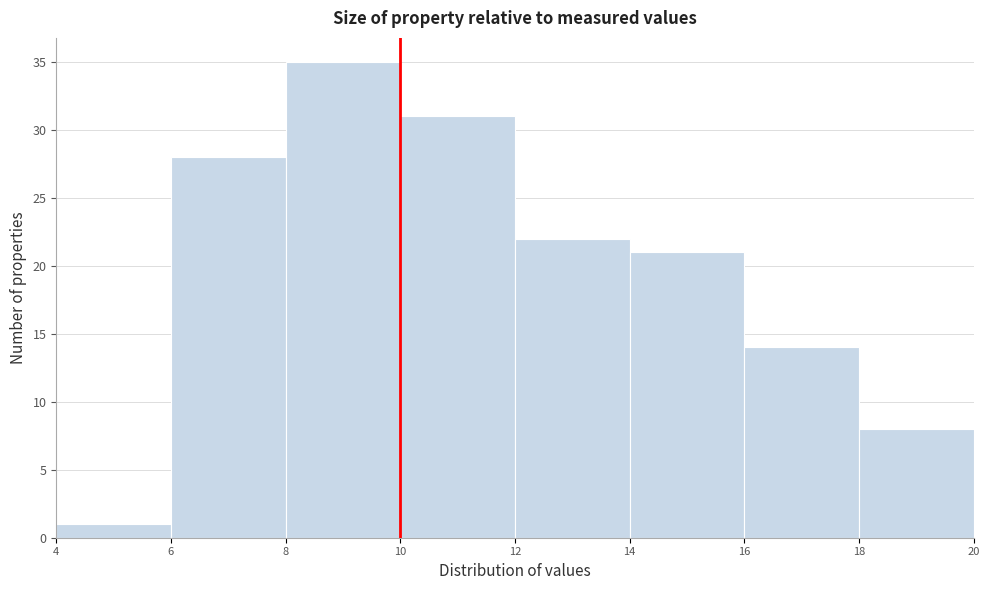

Reading left to right, transcribe this chart: for each bar, give the range it covers on the x-axis and its height. The values are not printed on the chart, so give them approximately, as read against the axis.

4 to 6: 1
6 to 8: 28
8 to 10: 35
10 to 12: 31
12 to 14: 22
14 to 16: 21
16 to 18: 14
18 to 20: 8